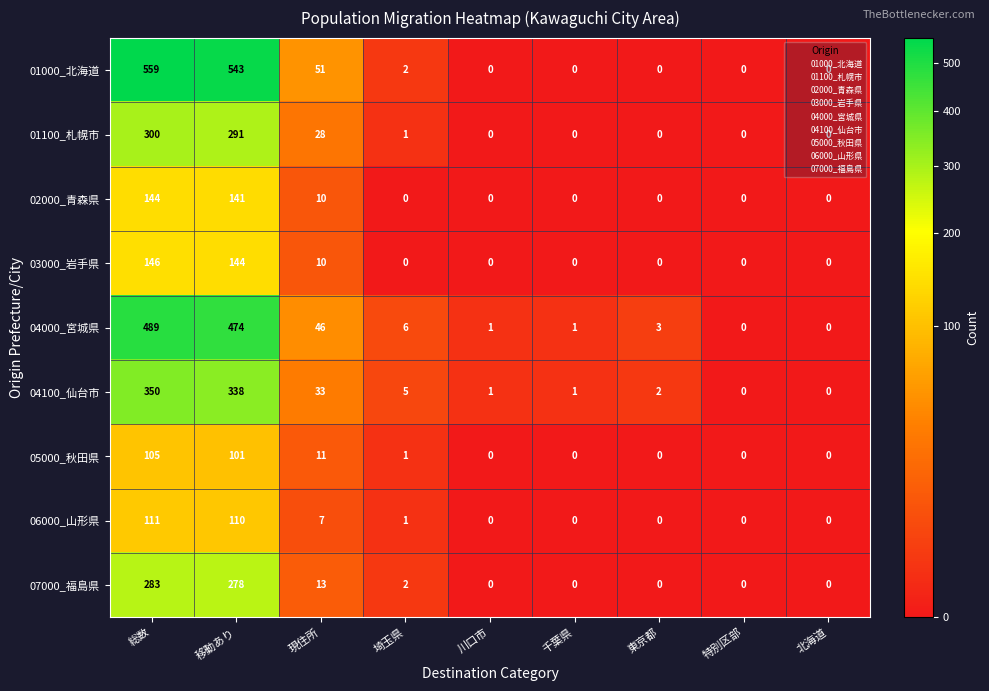

Rank the series by their maximum value, from lowest to highest.

05000_秋田県, 06000_山形県, 02000_青森県, 03000_岩手県, 07000_福島県, 01100_札幌市, 04100_仙台市, 04000_宮城県, 01000_北海道